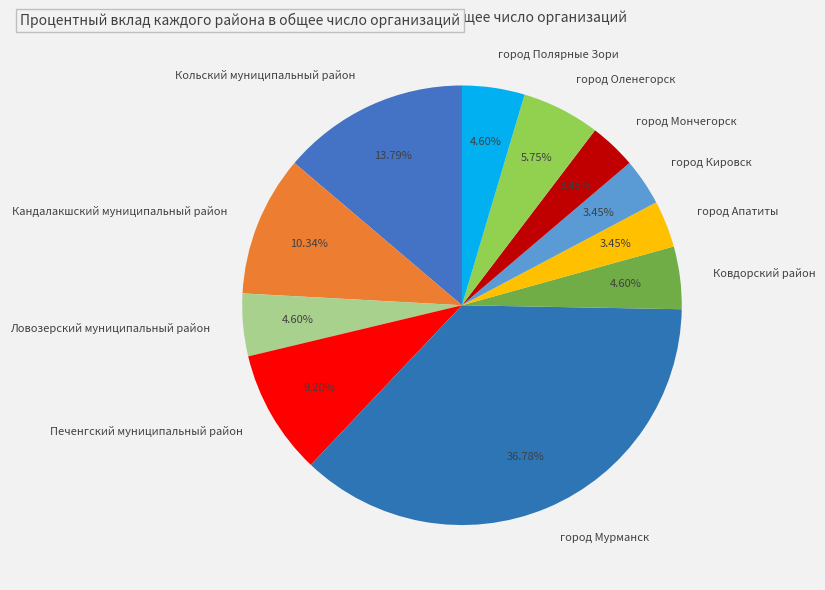

To the nearest percent, what is the difference between the город Оленегорск and город Мурманск slice percentages?

31%